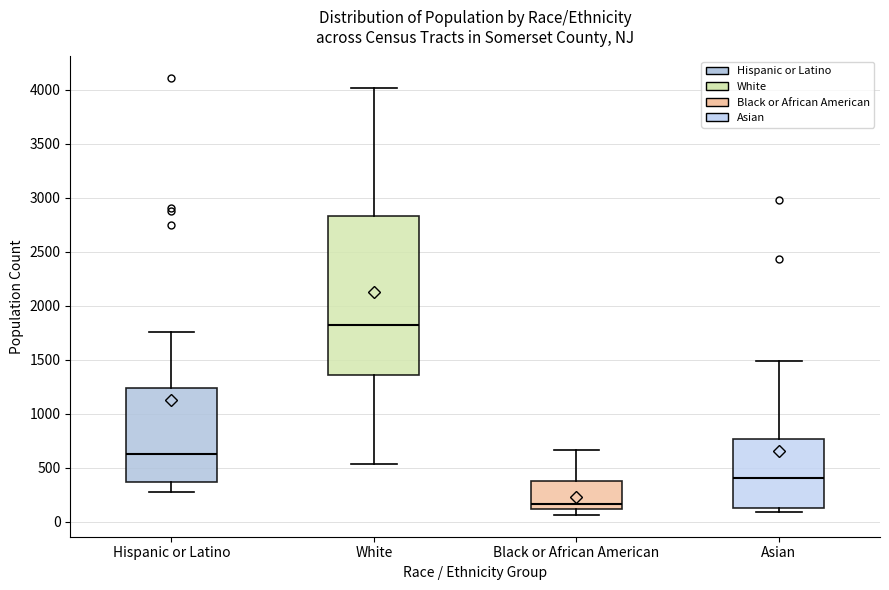

Reading left to right, transcribe this box plot: for each box, give where its median line is, the range the box spans, and where its two whiskers end, as read against the y-axis. The values are not printed on the chart, so give them approximately, as read against the axis.

Hispanic or Latino: median 650, box 350 to 1250, whiskers 300 to 1750
White: median 1850, box 1350 to 2850, whiskers 550 to 4000
Black or African American: median 150, box 100 to 400, whiskers 50 to 650
Asian: median 400, box 150 to 750, whiskers 100 to 1500